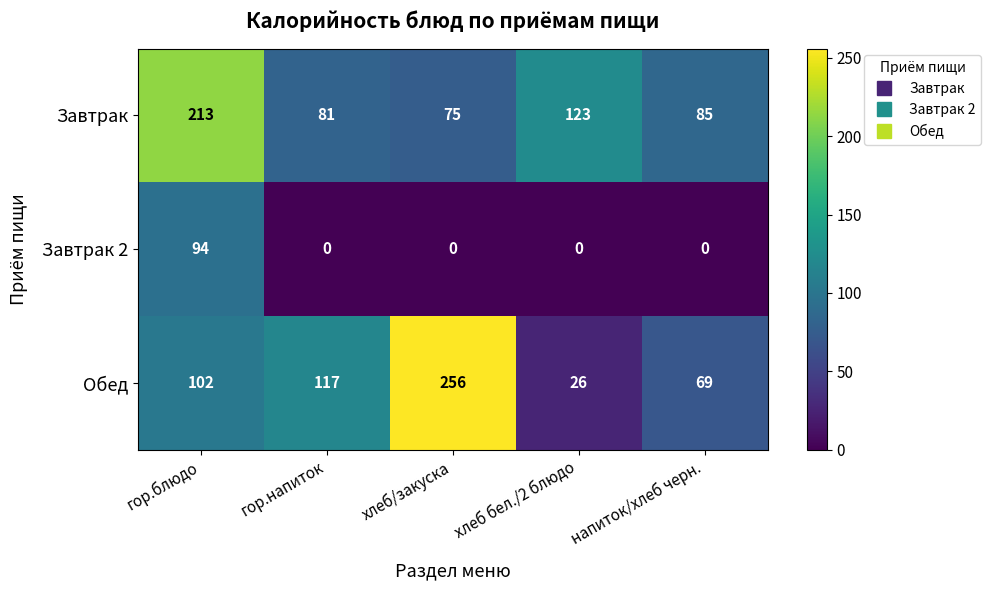

Rank the series at напиток/хлеб черн. from highest to lowest value.

Завтрак, Обед, Завтрак 2